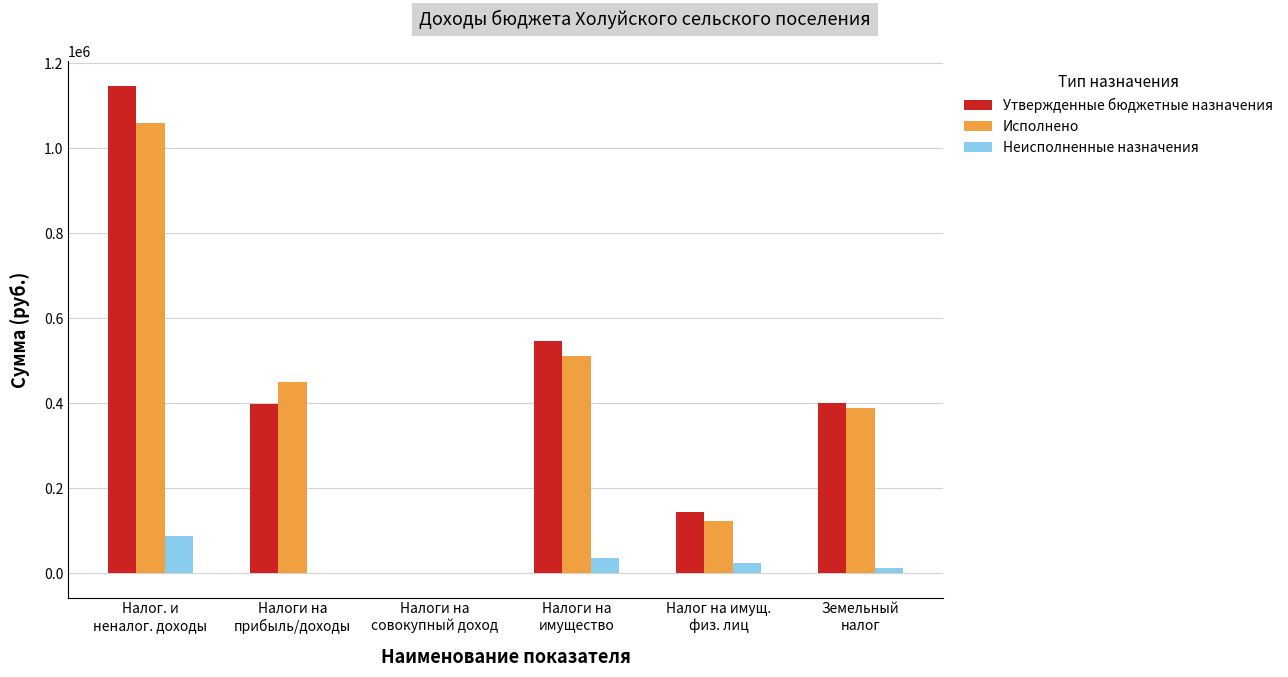

How many groups of bars are there?

6